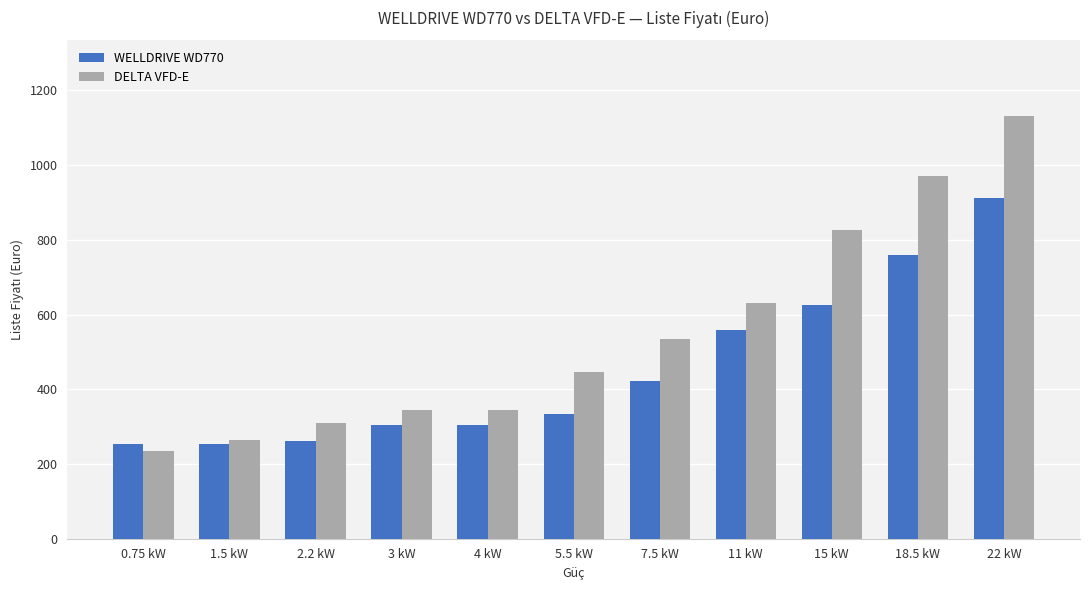

Is it true that WELLDRIVE WD770 equals 355 at 18.5 kW?

False